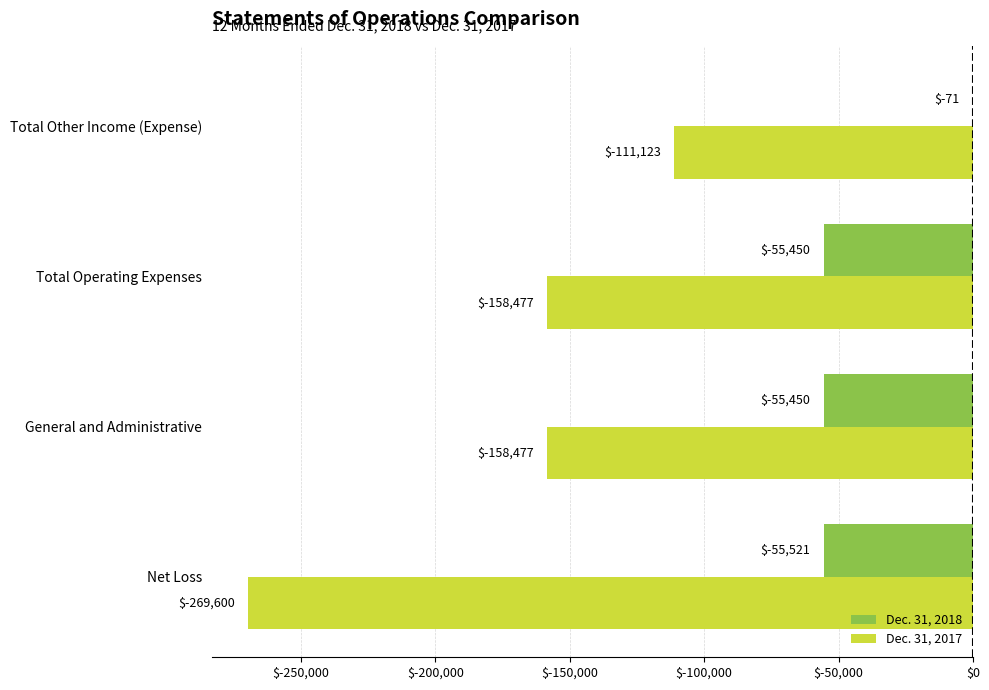

What are all the series names shown in the legend?

Dec. 31, 2018, Dec. 31, 2017